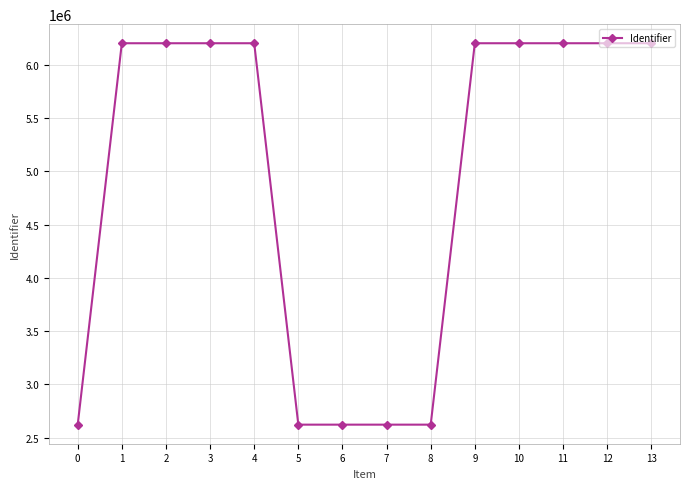

What is the sum of all values?

68917619